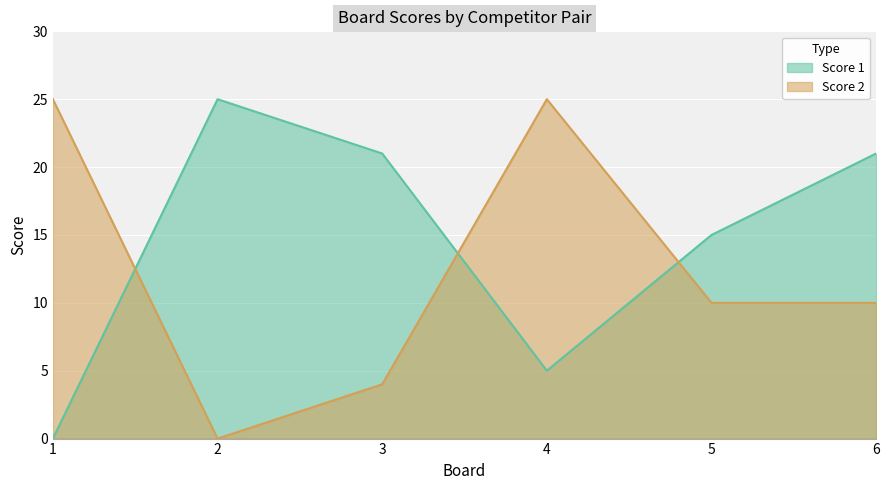

What is the difference between the Score 1 values at 5 and 6?

6